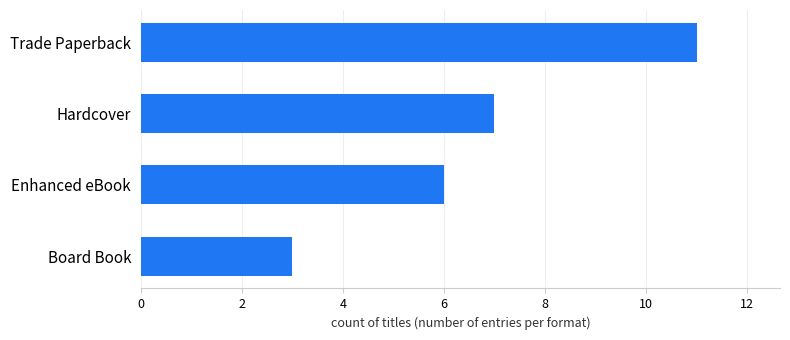

True or false: the data shows 6 at Enhanced eBook.

True